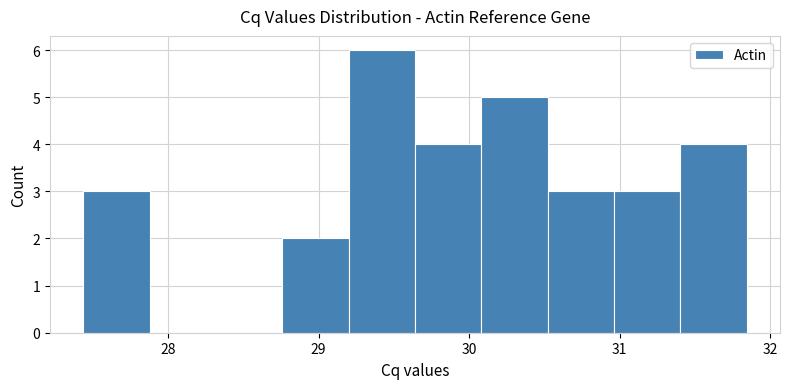

How tall is the bar that spans 30.5 to 31.0 on the x-axis? Neither the bar edges nor the heights are printed on the chart, so give them approximately, as read against the axes.

3